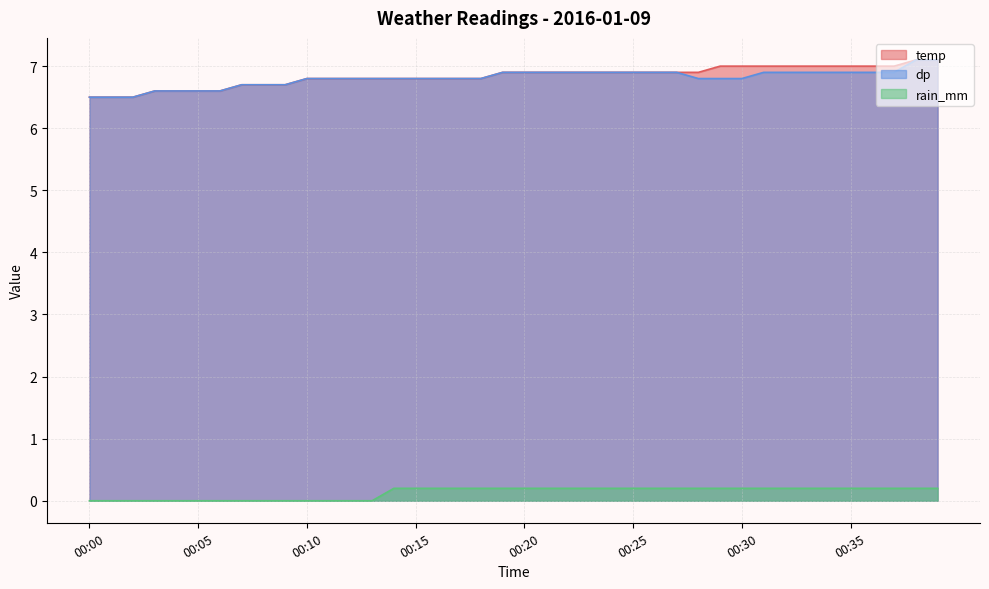

True or false: dp has more than 0 interior local peaks.

False